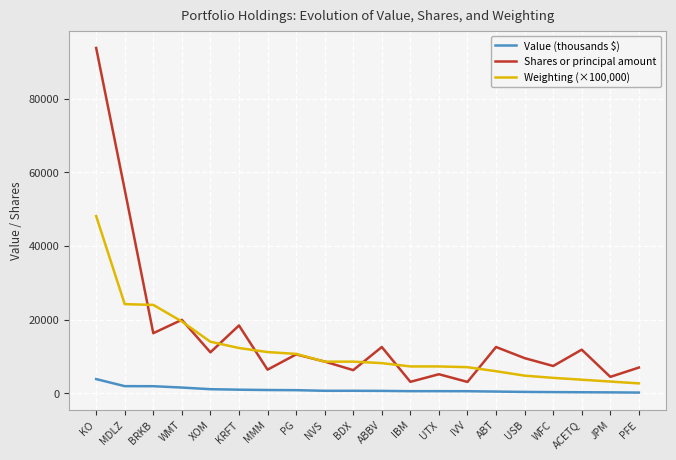

At which category is the sum across all series the highest?

KO